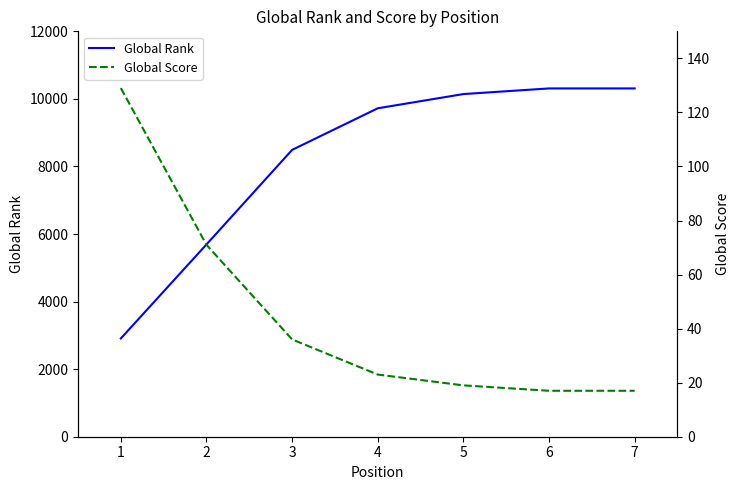

What is the value of the Global Rank point at the 7th from the left?

10310